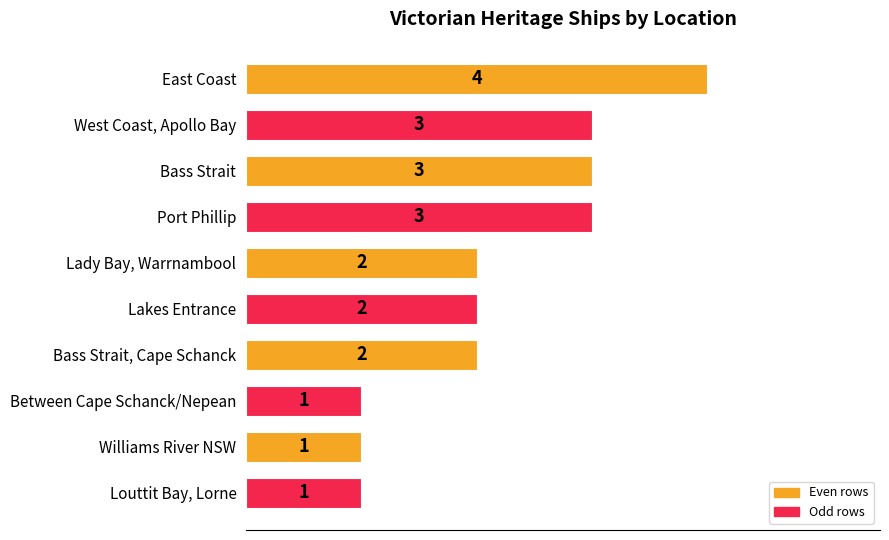

Is it true that the value at Bass Strait is 3?

True